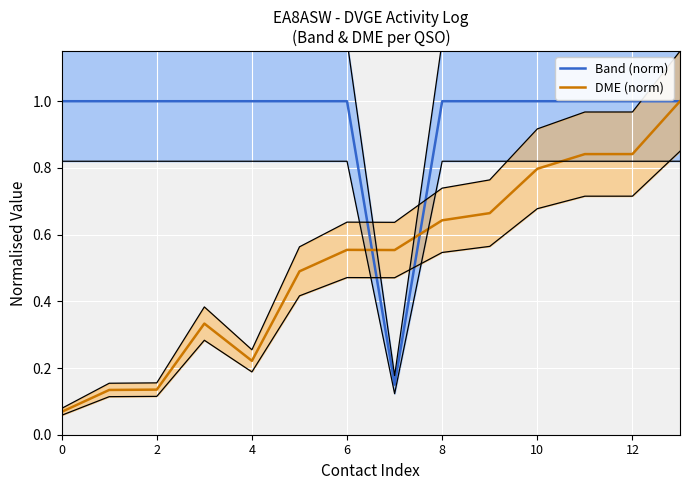

How many intersections are there between Band (norm) and DME (norm)?

2